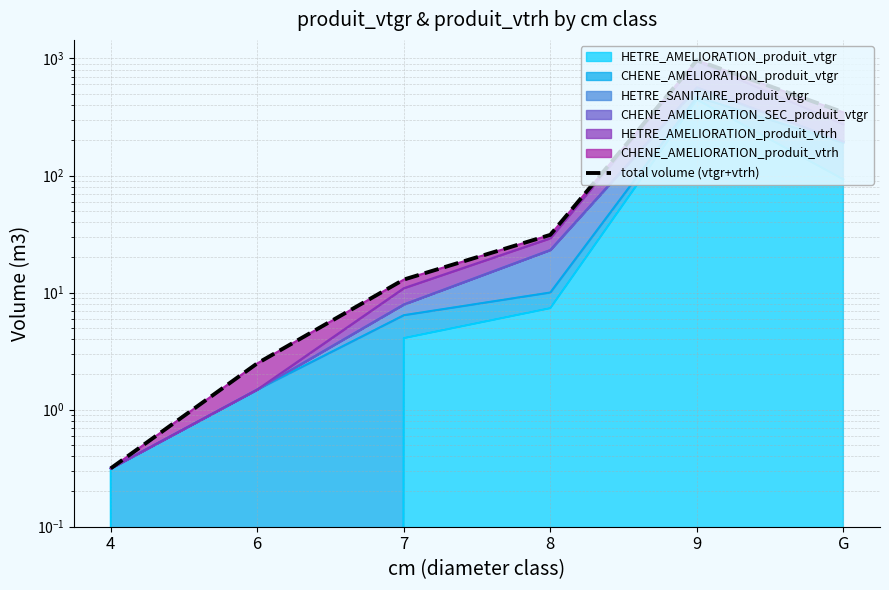

What is the difference between the values at 6 and G?

344.5